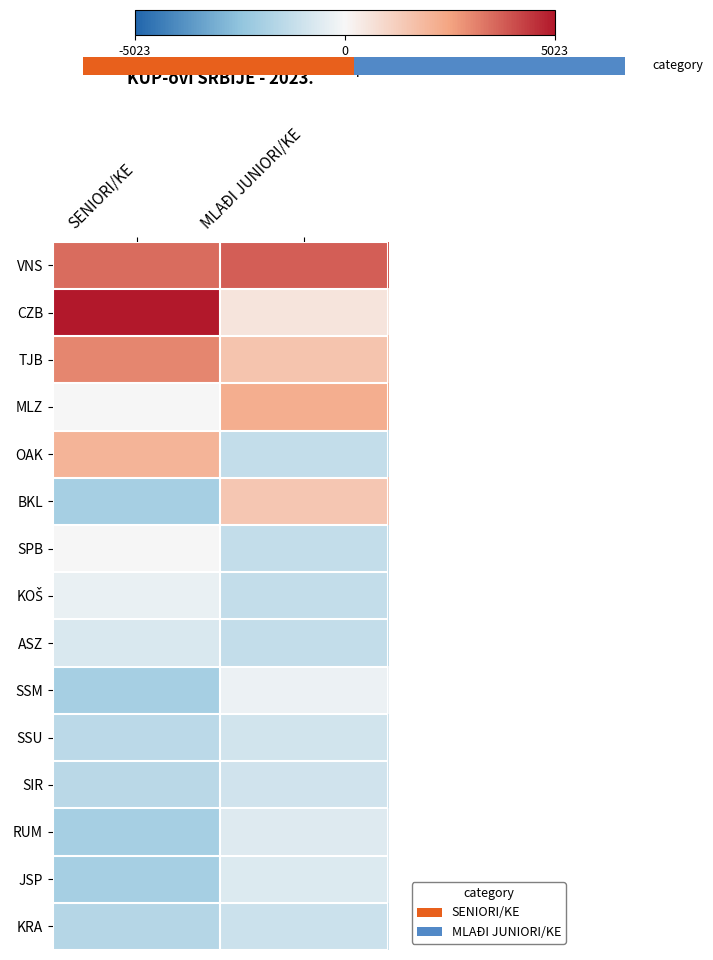

What is the sum of the SSU values at SENIORI/KE and MLAĐI JUNIORI/KE?

-2393.3